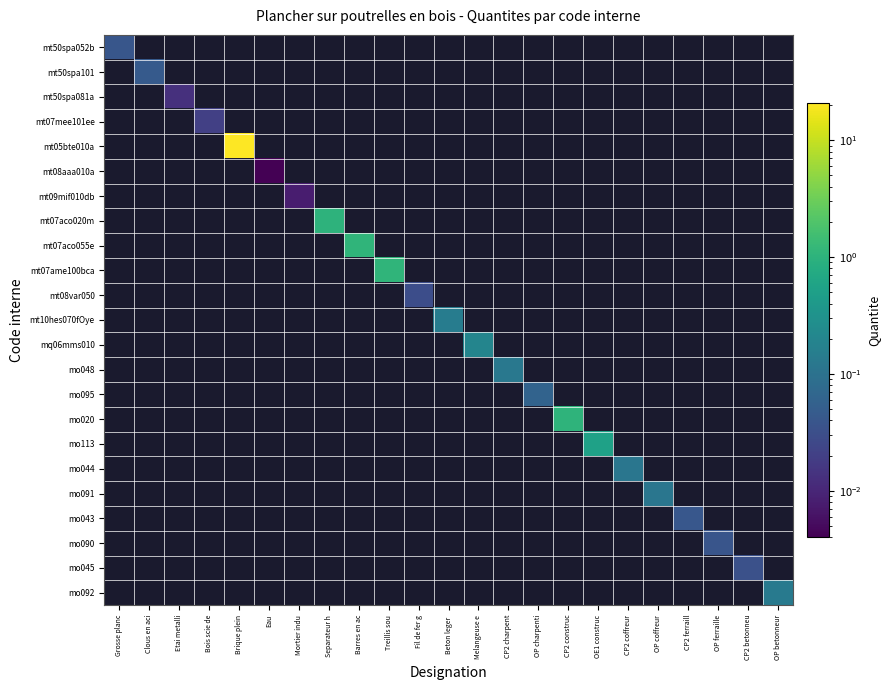

Is the value of mt10hes070fOye at Bois scie de greater than the value of mt07aco055e at OP ferraille?

No